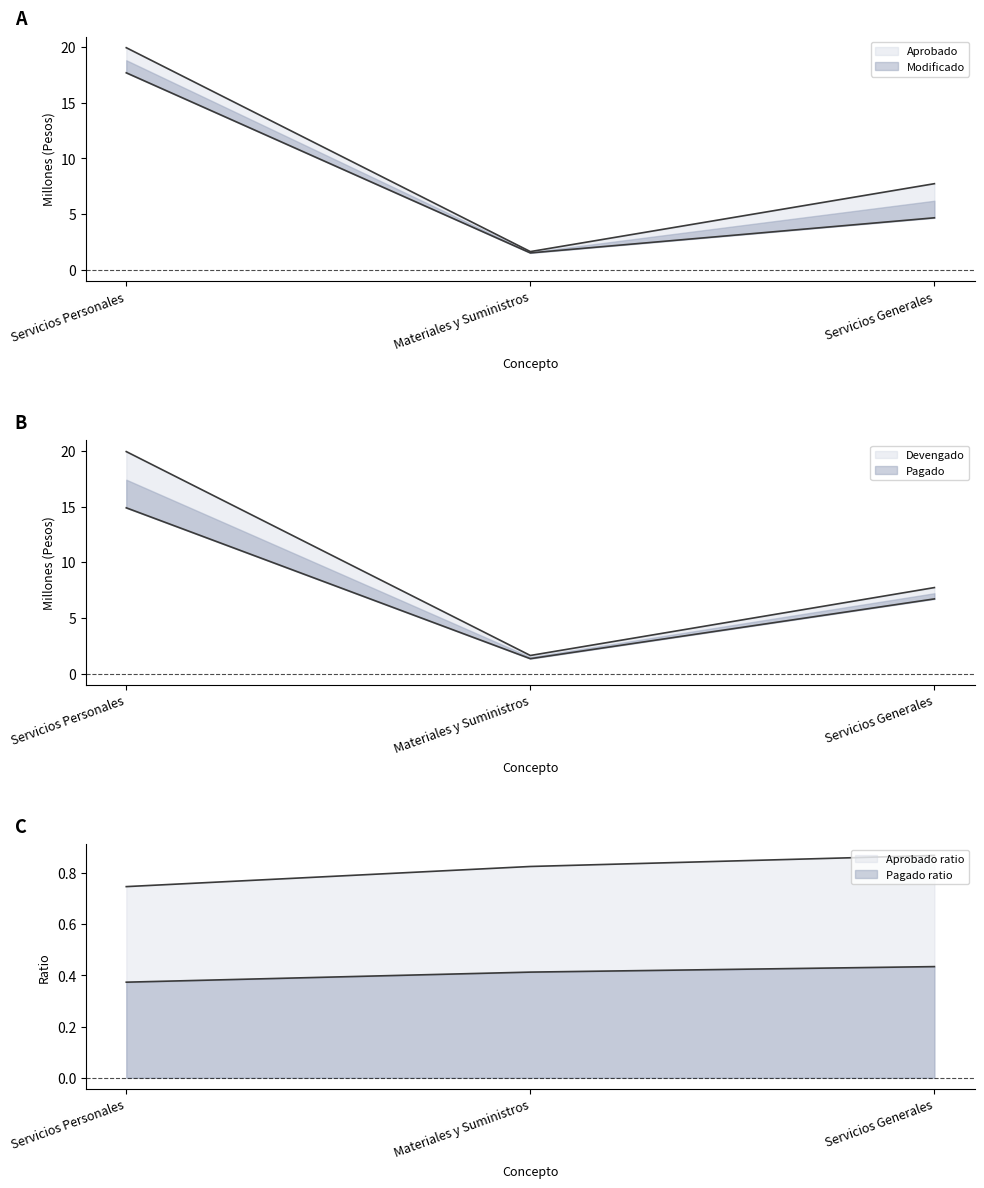

What is the average value of the Aprobado series?

8.0